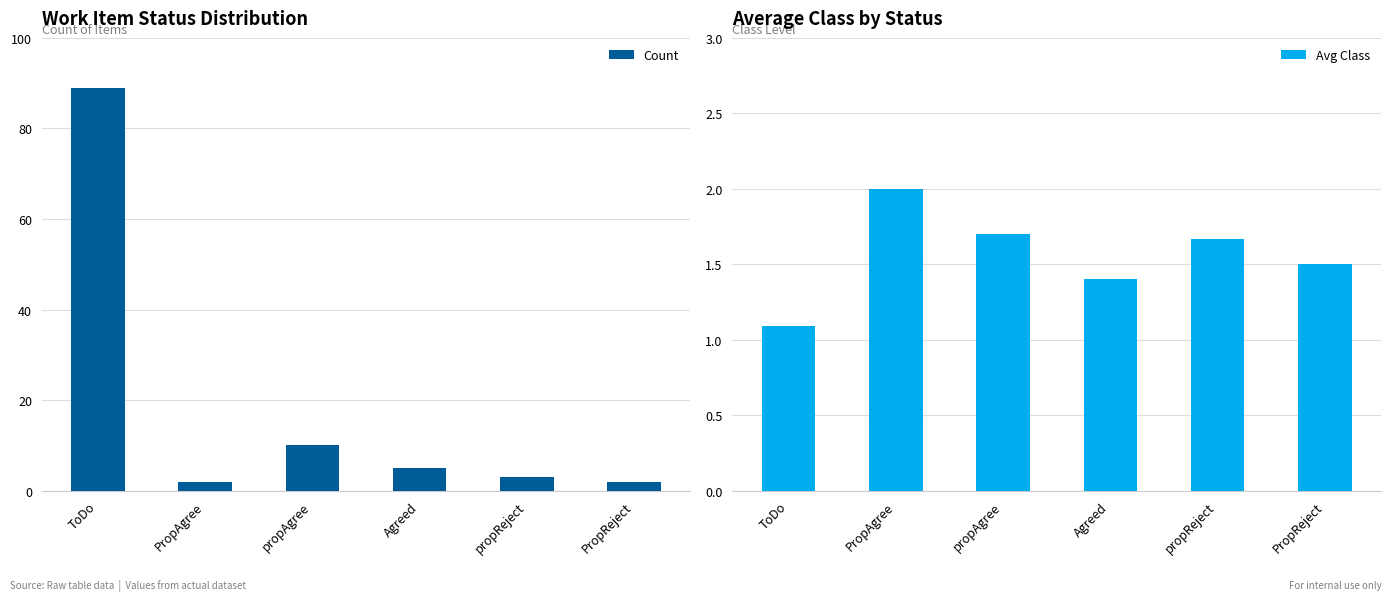

Reading left to right, what are all the values shown in this chart?

Count: ToDo=89.0	PropAgree=2.0	propAgree=10.0	Agreed=5.0	propReject=3.0	PropReject=2.0
Avg Class: ToDo=1.1	PropAgree=2.0	propAgree=1.7	Agreed=1.4	propReject=1.7	PropReject=1.5